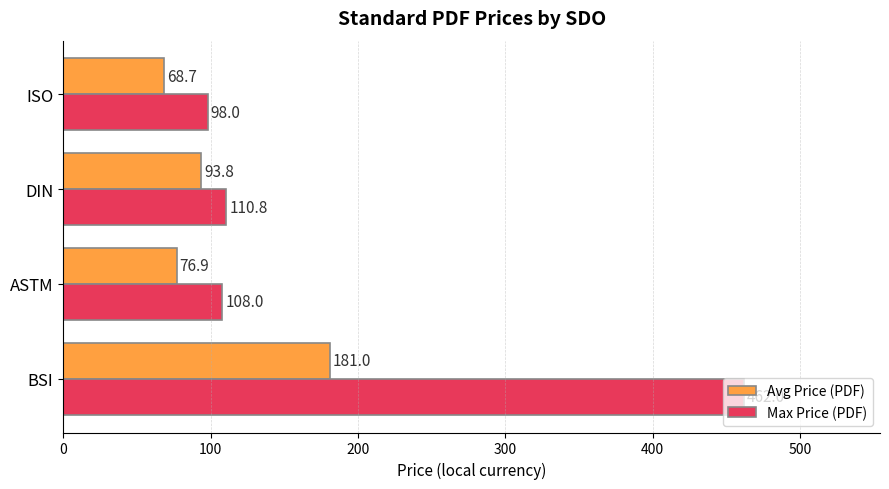

Rank the categories by Max Price (PDF) value from highest to lowest.

BSI, DIN, ASTM, ISO